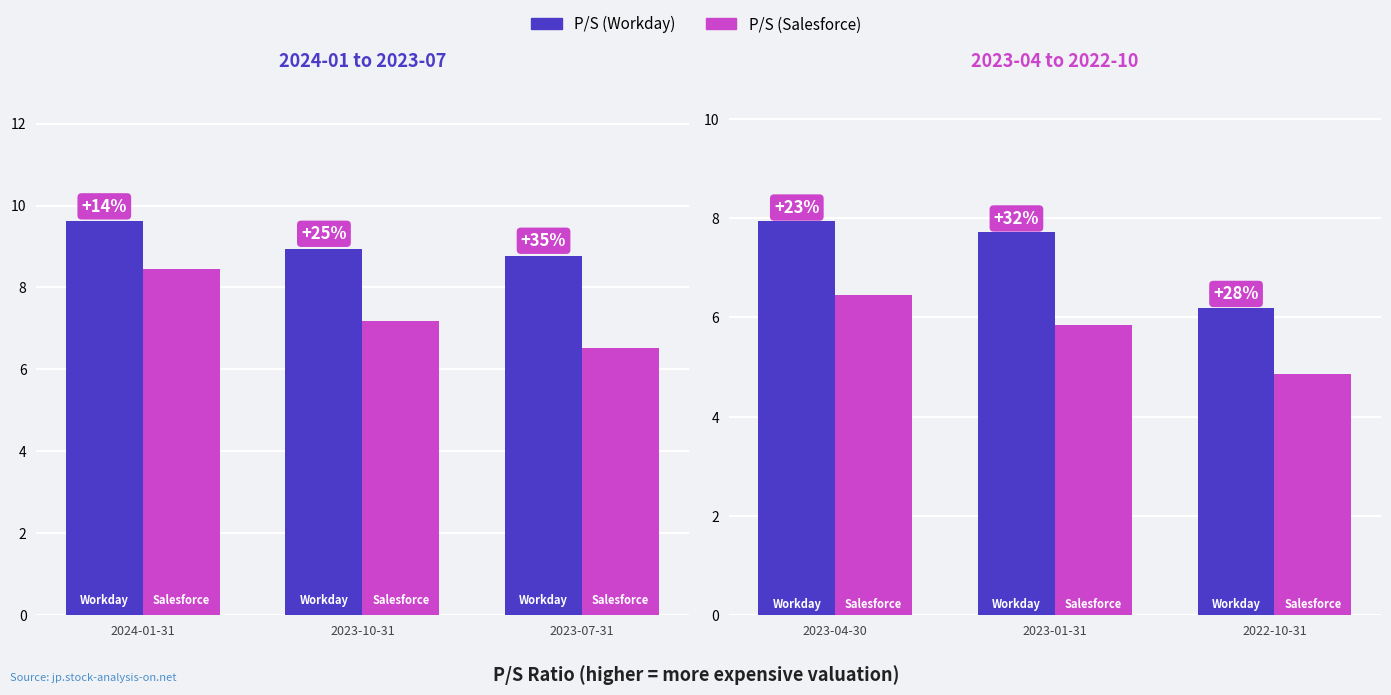

Which category has the highest value in the P/S (Salesforce) series?

2023-04-30